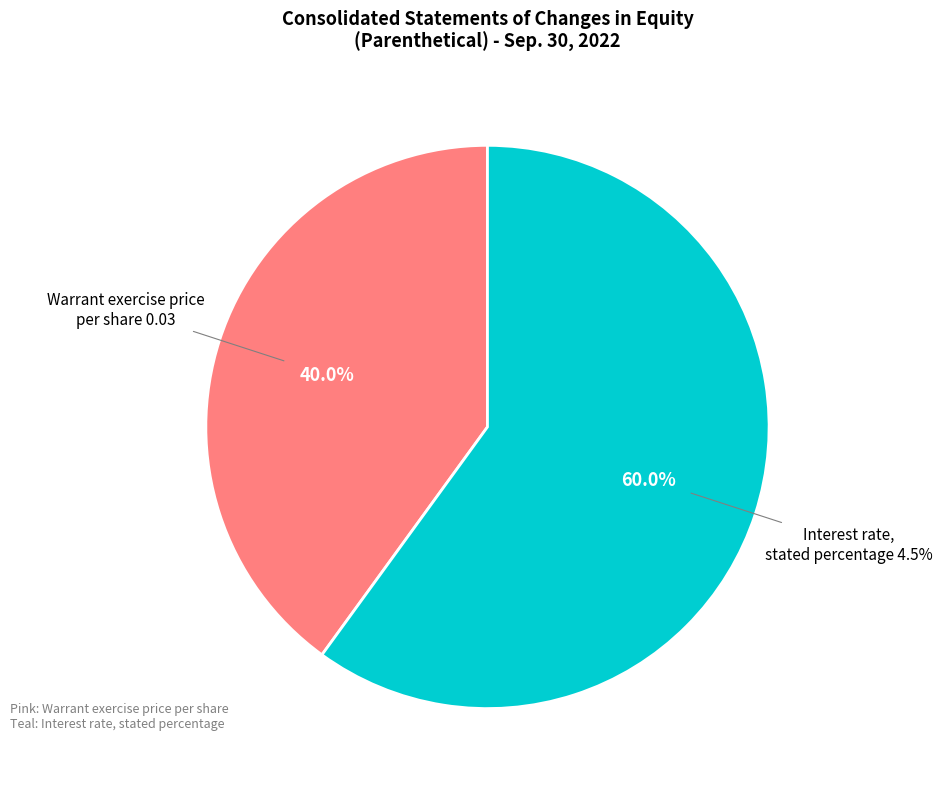

To the nearest percent, what percentage of the pie is Interest rate, stated percentage?

60%